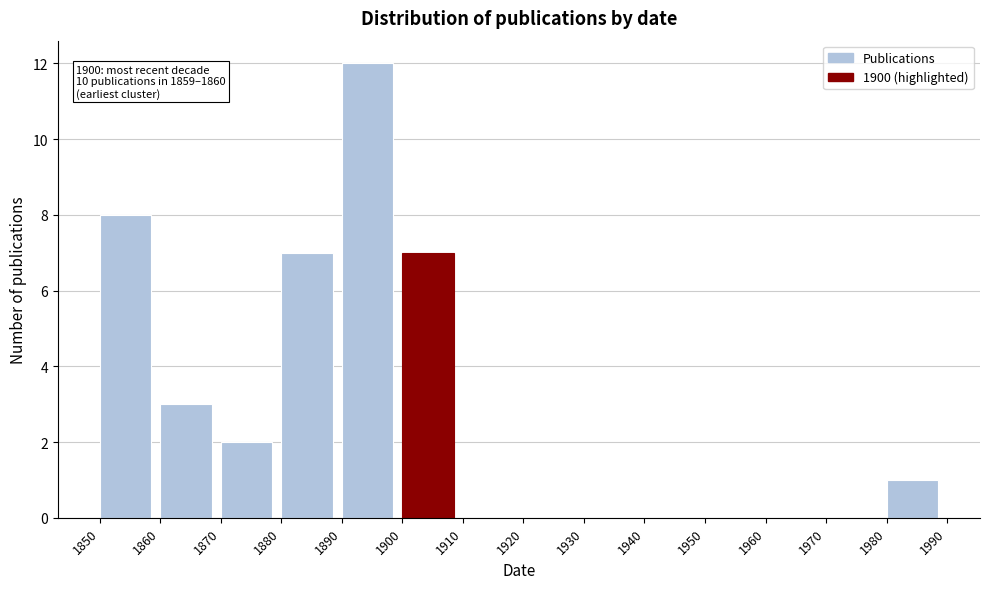

Which range on the x-axis has the tallest bar?

1890 to 1900